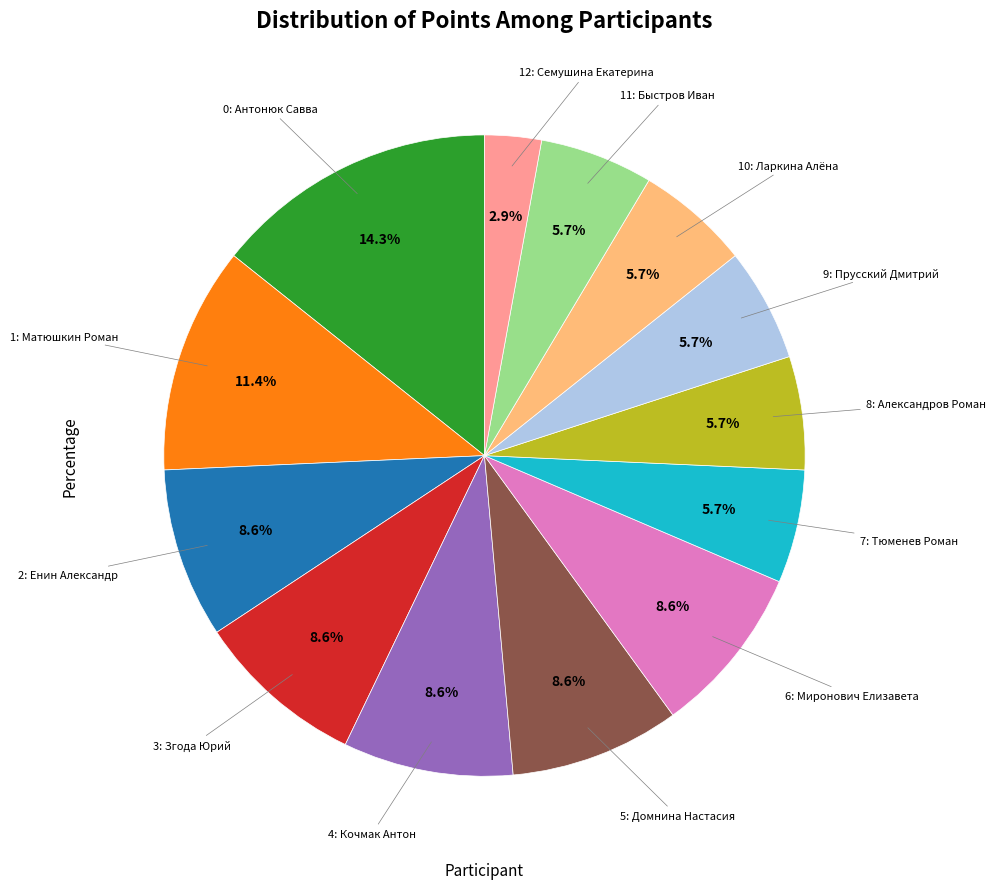

Does any single category account for the majority?

No